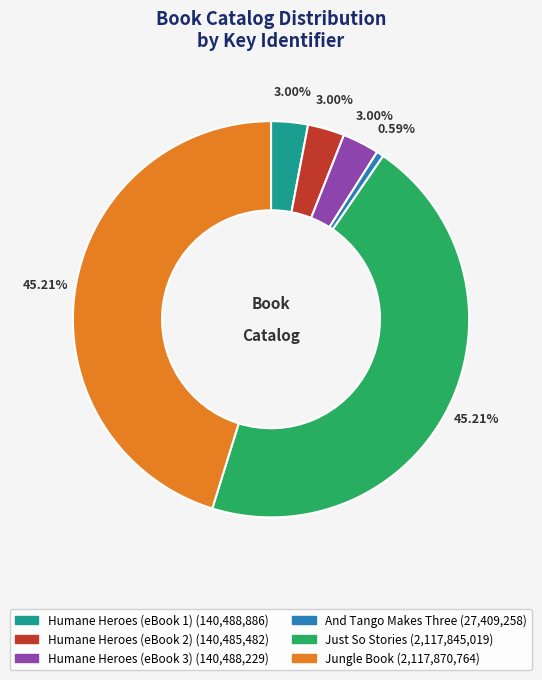

To the nearest percent, what percentage of the pie is Humane Heroes (eBook 2)?

3%